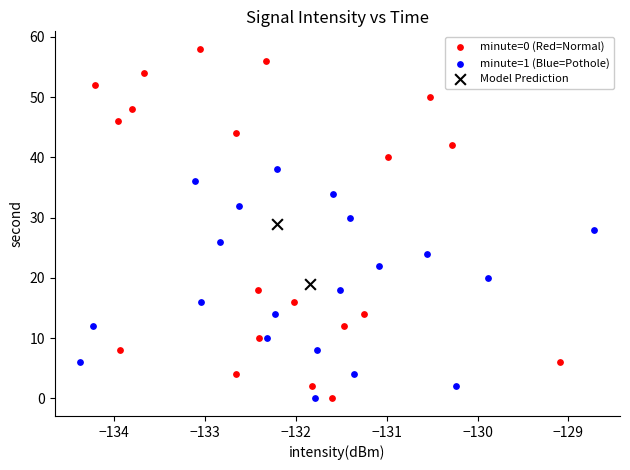

What are all the series names shown in the legend?

minute=0 (Red=Normal), minute=1 (Blue=Pothole), Model Prediction